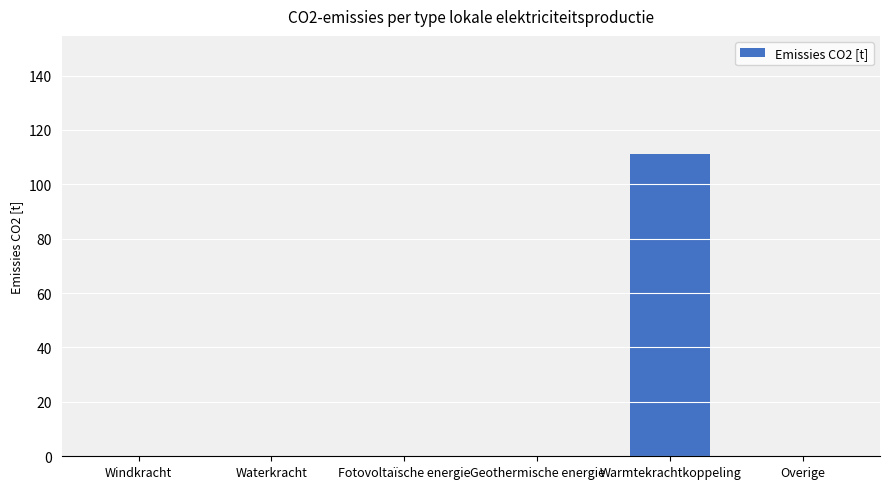

How many distinct data groups are displayed?

1